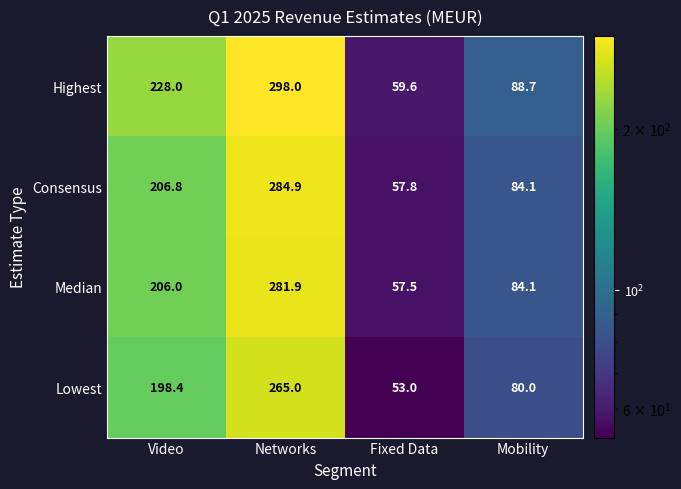

Which category has the highest value in the Highest series?

Networks